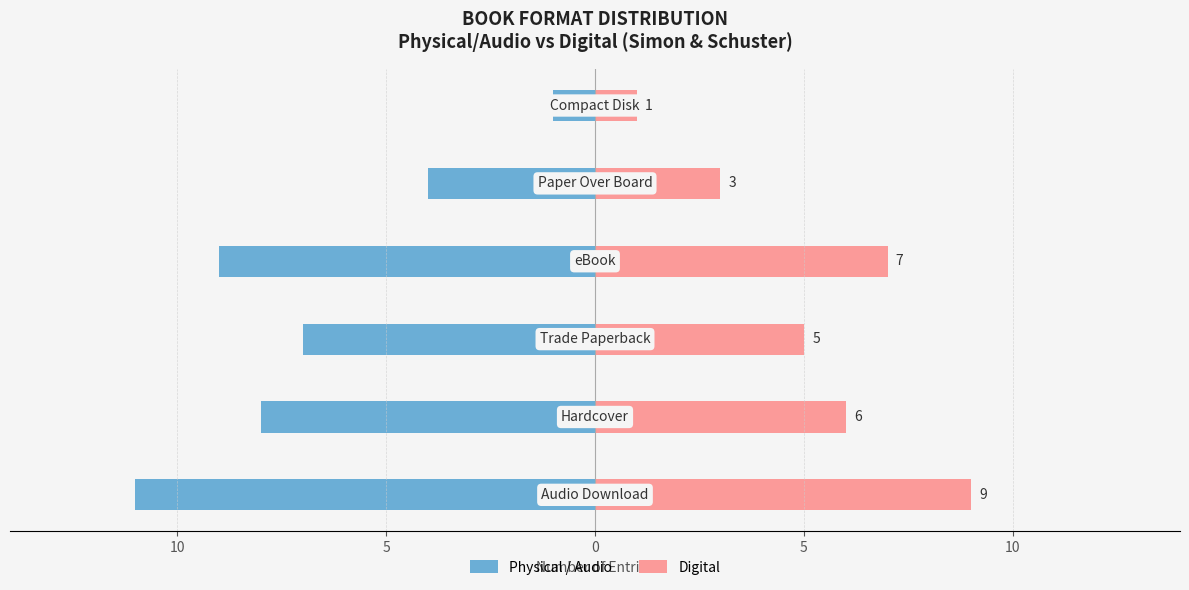

Does the chart contain any negative values?

Yes